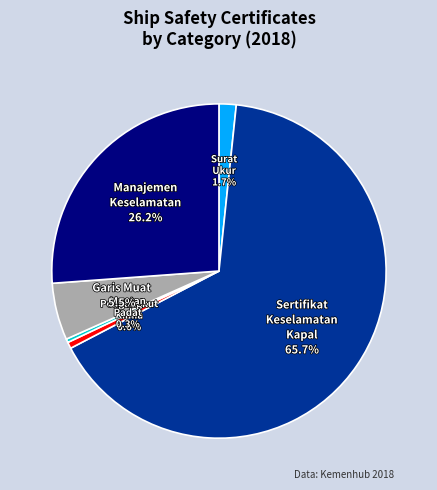

Is there any slice that represents more than half of the pie?

Yes